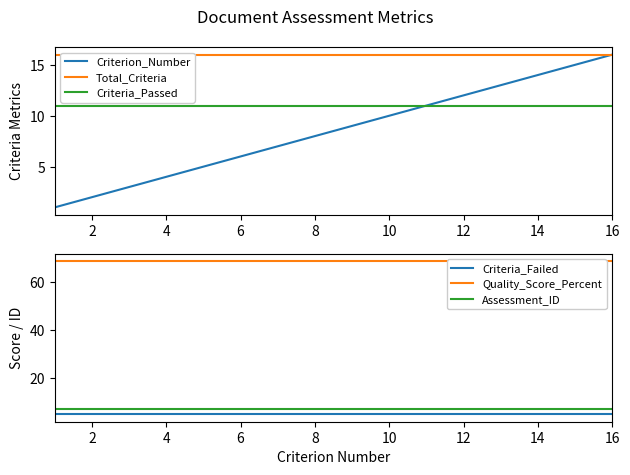

The value of Criterion_Number at 10 is 10. True or false?

True